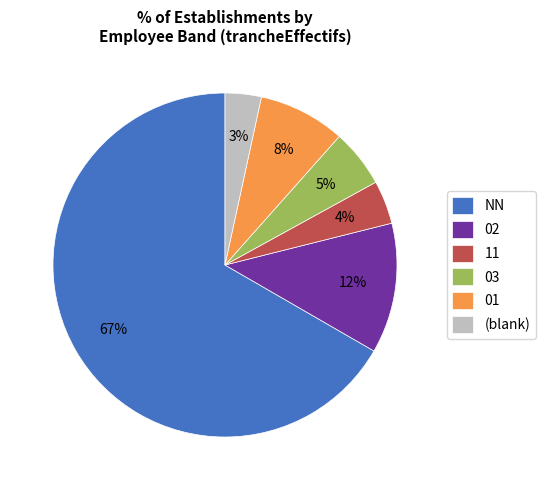

To the nearest percent, what portion does 01 represent?

8%